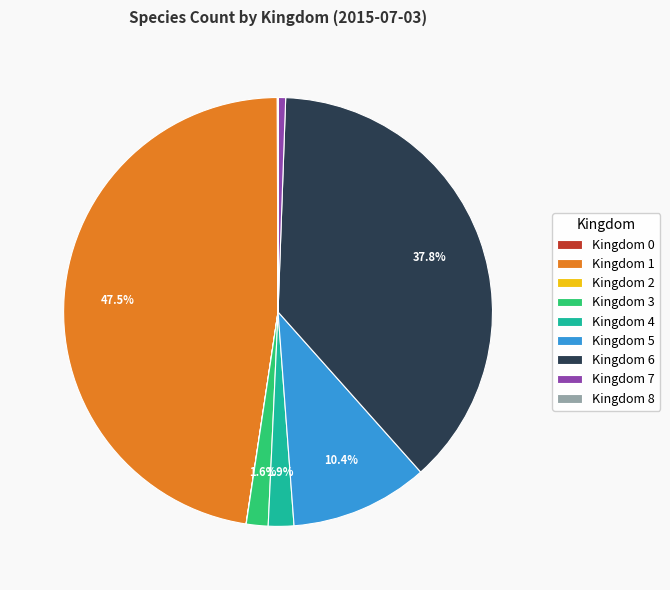

Does any single category account for the majority?

No